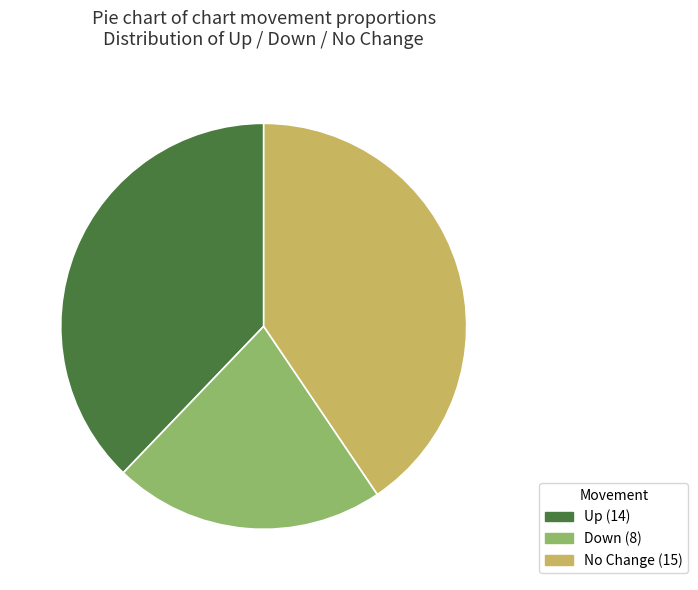

Is there any slice that represents more than half of the pie?

No